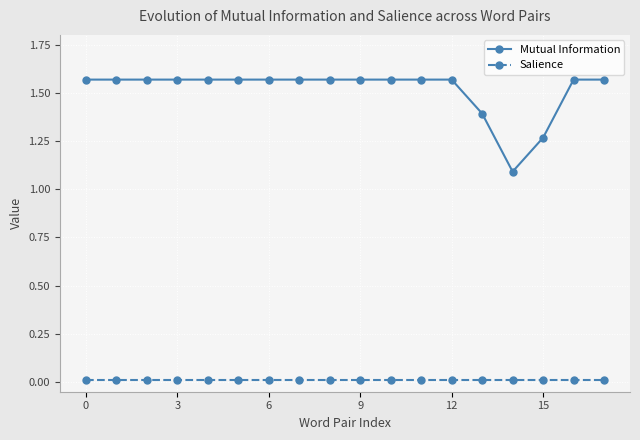

Which series has the widest spread of values?

Mutual Information